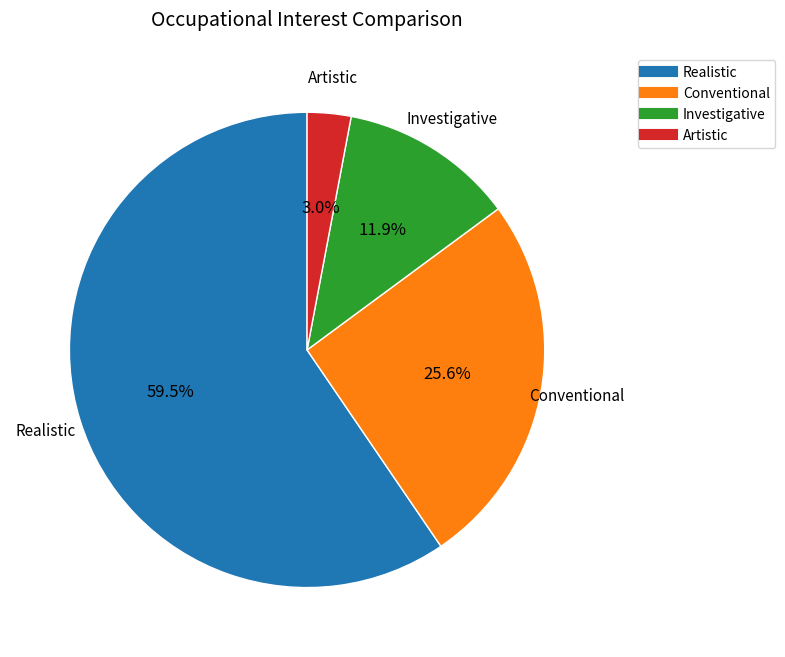

Does Realistic account for over 50% of the chart?

Yes